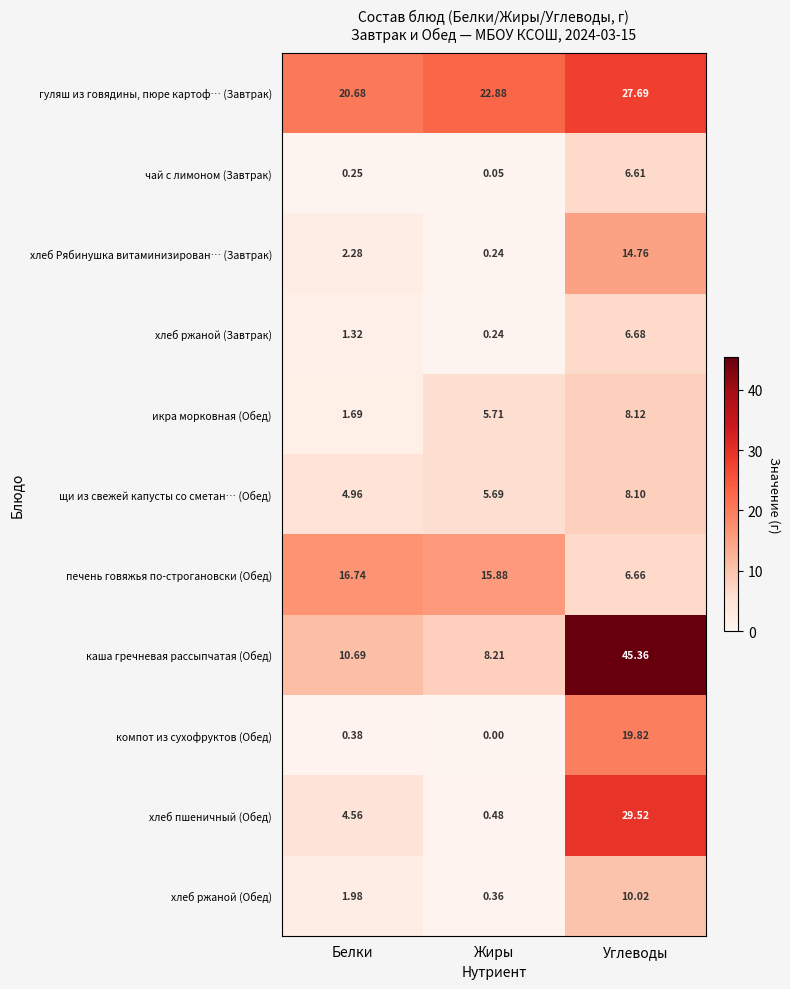

At Белки, list the series in order from largest to smallest.

гуляш из говядины, пюре картоф… (Завтрак), печень говяжья по-строгановски (Обед), каша гречневая рассыпчатая (Обед), щи из свежей капусты со сметан… (Обед), хлеб пшеничный (Обед), хлеб Рябинушка витаминизирован… (Завтрак), хлеб ржаной (Обед), икра морковная (Обед), хлеб ржаной (Завтрак), компот из сухофруктов (Обед), чай с лимоном (Завтрак)